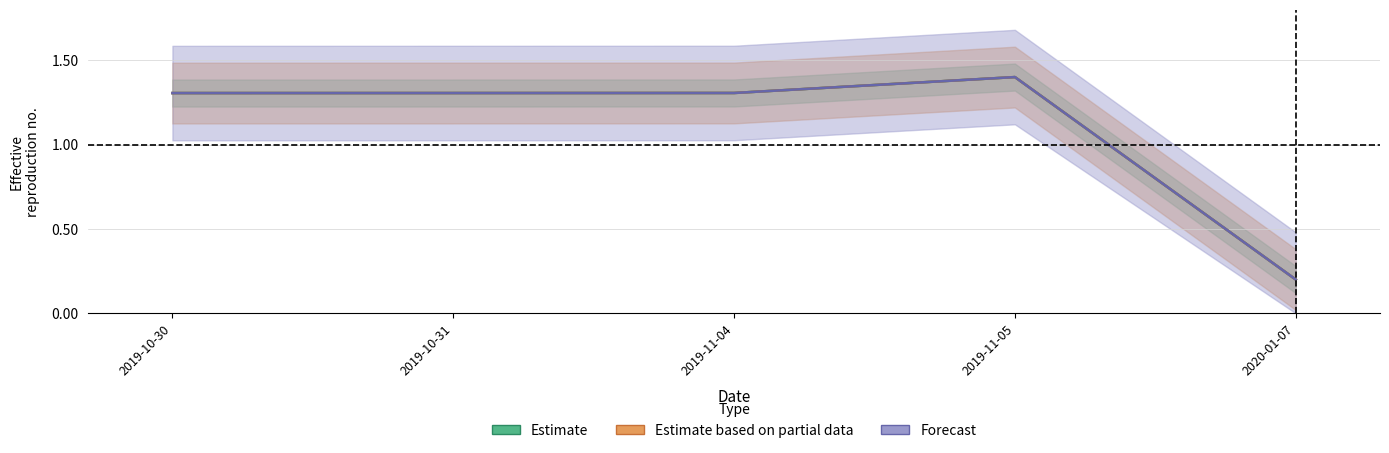

List the series in order of their peak value, lowest first.

Estimate, Estimate based on partial data, Forecast